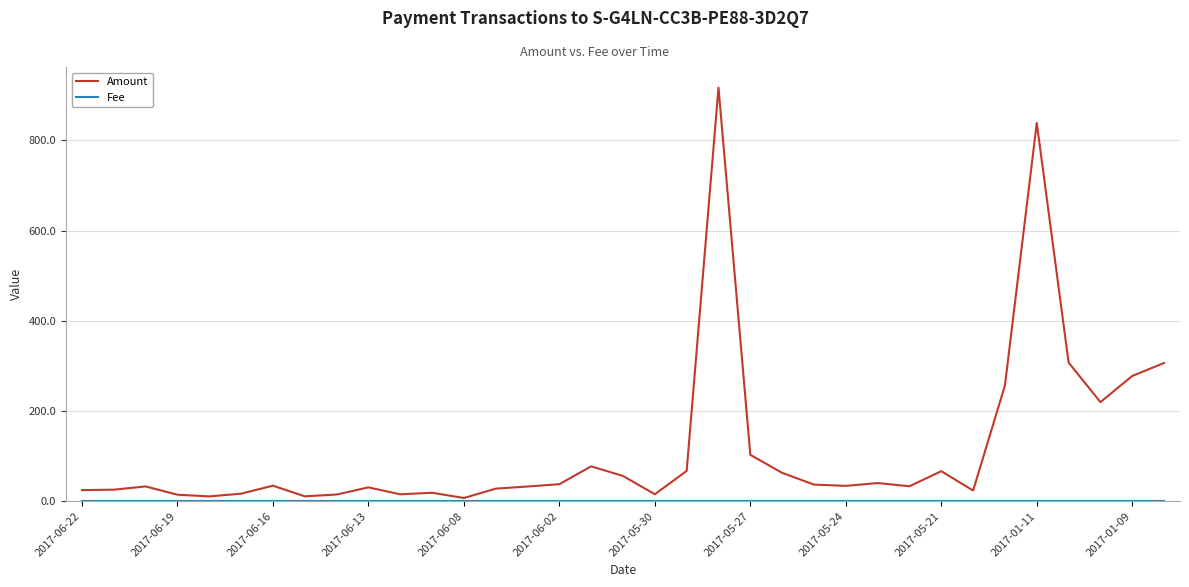

Which series has the largest total across all categories?

Amount